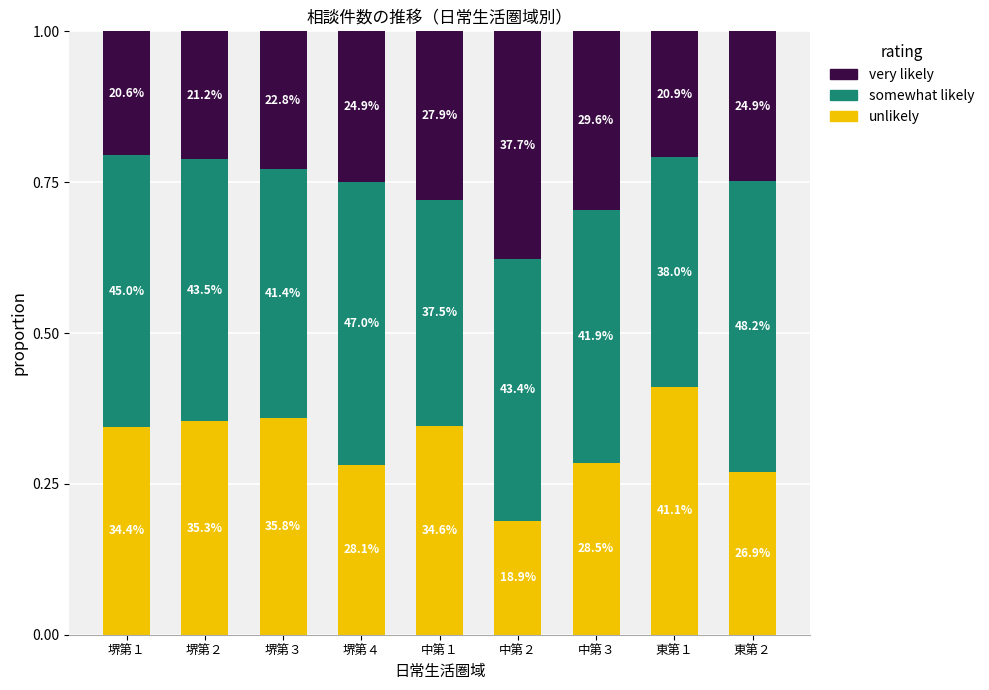

Rank the categories by very likely value from highest to lowest.

中第２, 中第３, 中第１, 堺第４, 東第２, 堺第３, 堺第２, 東第１, 堺第１